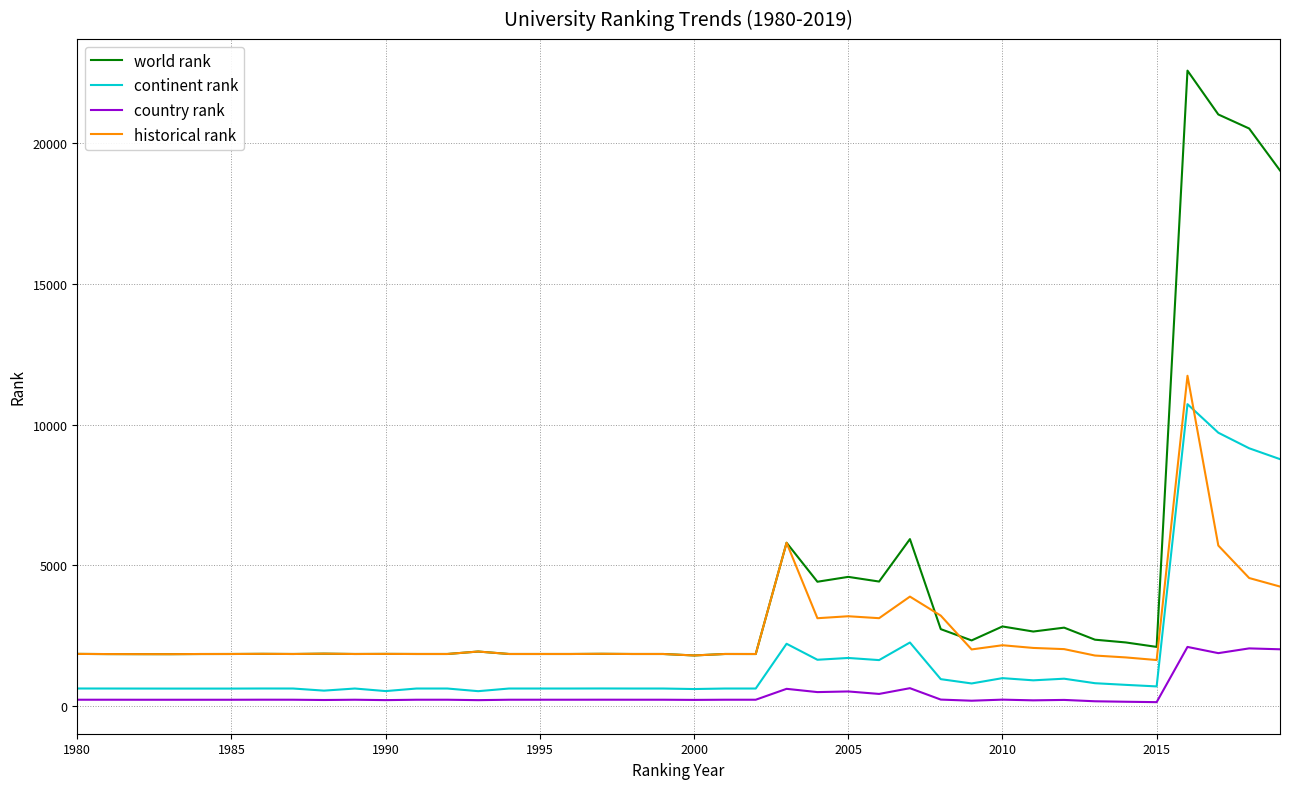

Which series has the largest total across all categories?

world rank